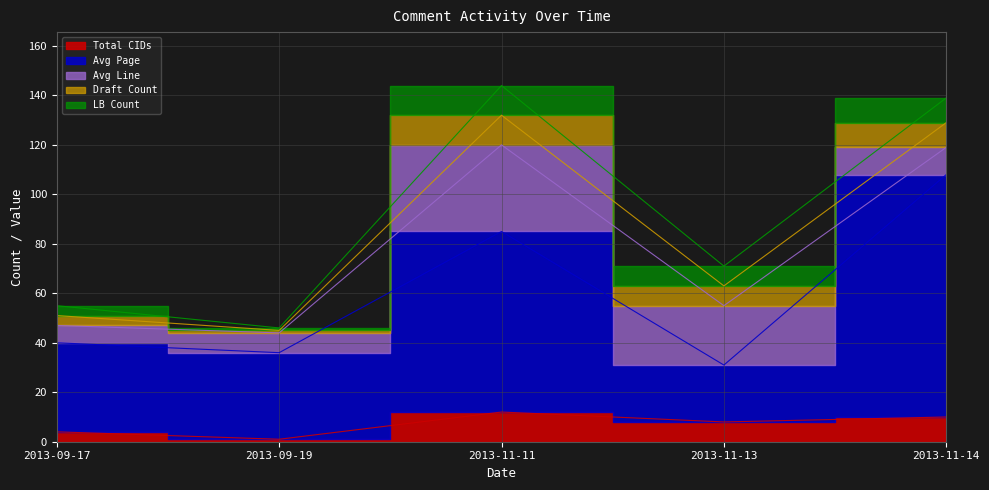

What is the lowest value of the Avg Line series?

7